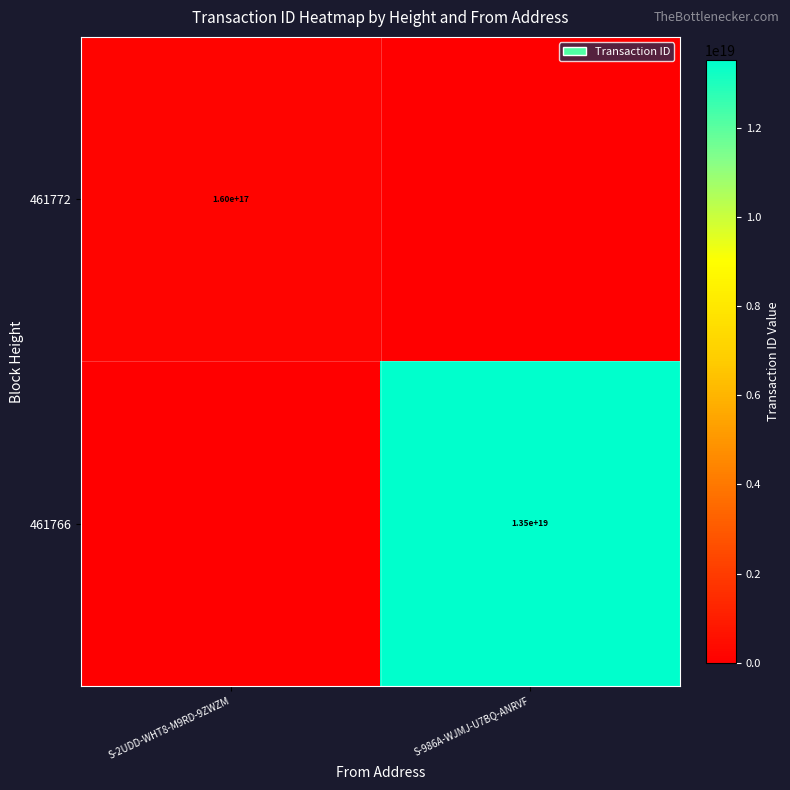

The 461766 series shows 13500000000000000000 at S-986A-WJMJ-U7BQ-ANRVF. True or false?

True